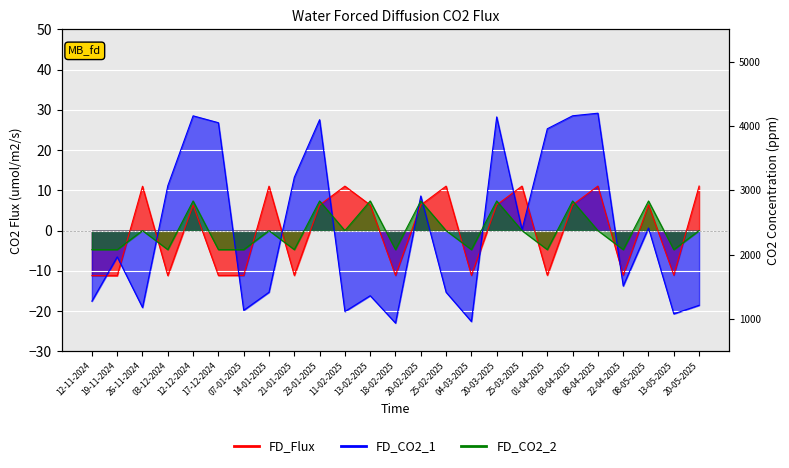

True or false: Away Team Code and Home Team Code intersect in this chart.

True